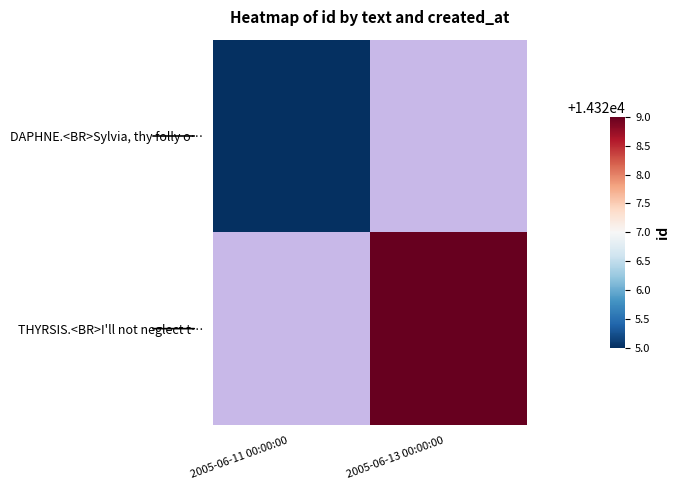

Is the value of THYRSIS.<BR>I'll not neglect t… at 2005-06-11 00:00:00 greater than the value of DAPHNE.<BR>Sylvia, thy folly o… at 2005-06-11 00:00:00?

No